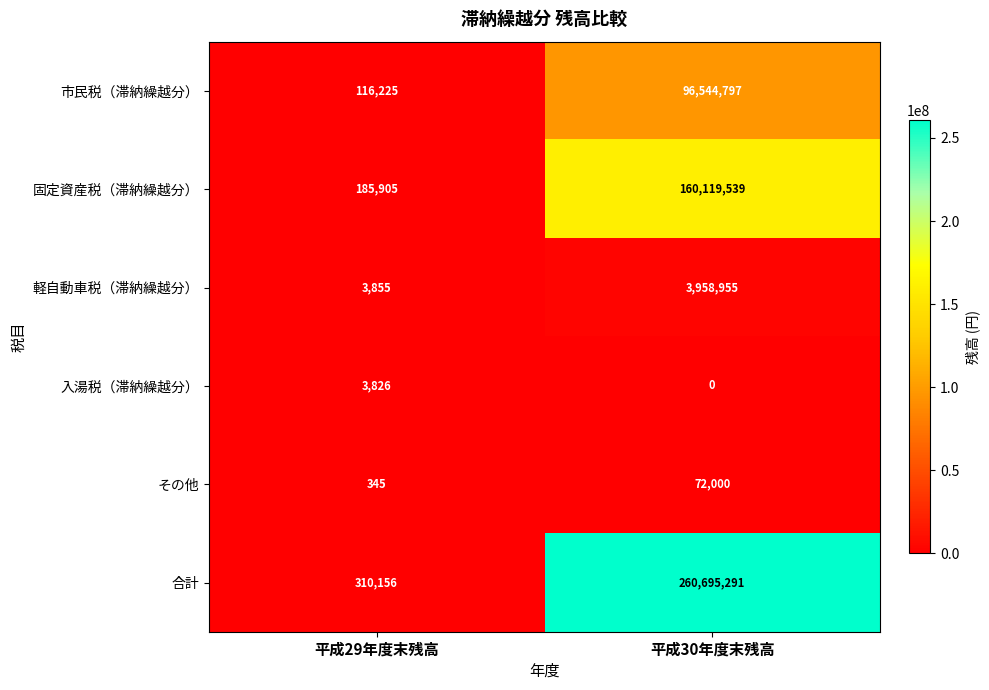

The value of 合計 at 平成30年度末残高 is 448315399. True or false?

False